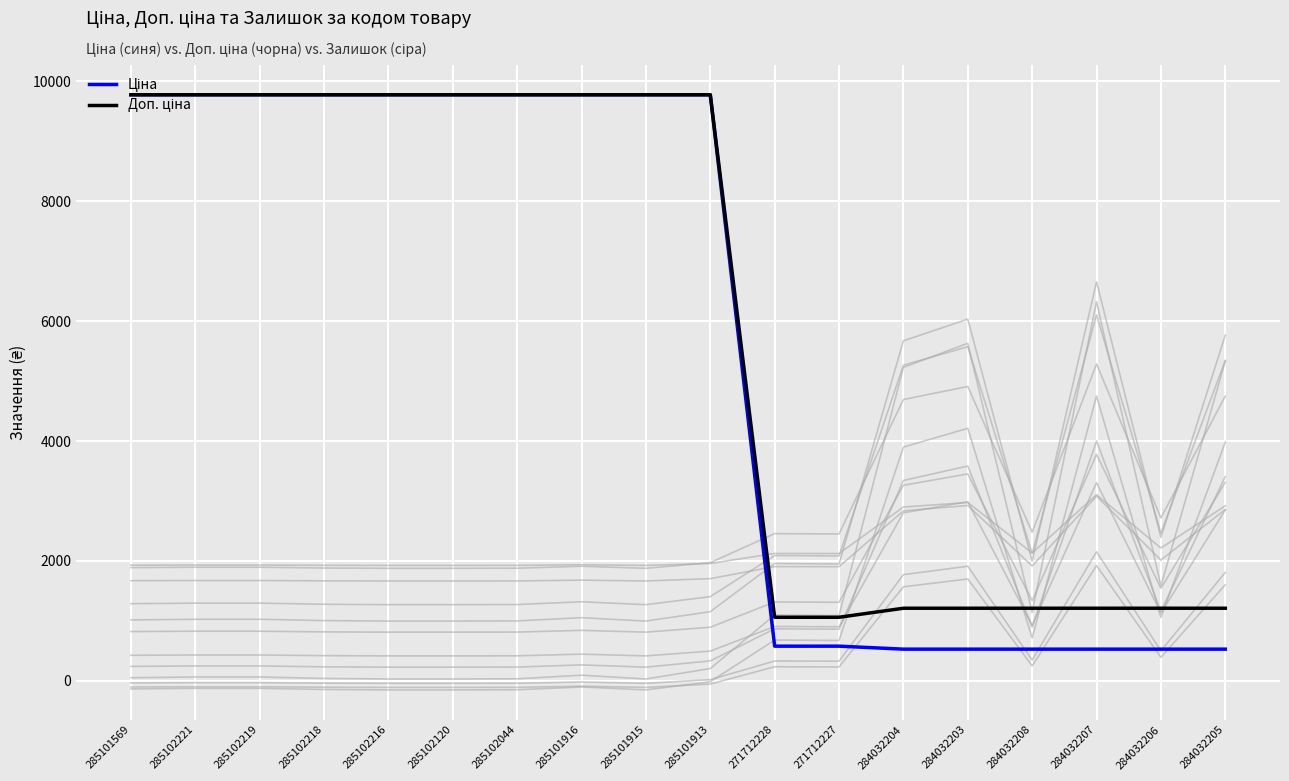

What is the difference between the maximum and minimum values in the Доп. ціна series?

8715.5